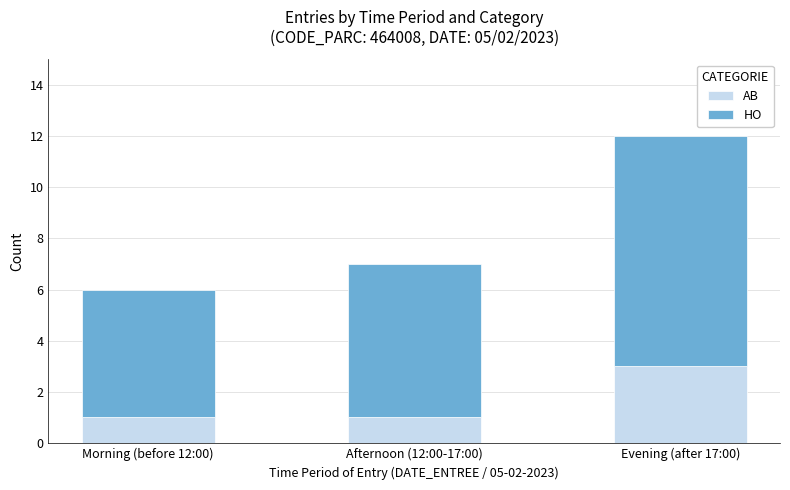

What is the total value across all series at Evening (after 17:00)?

12